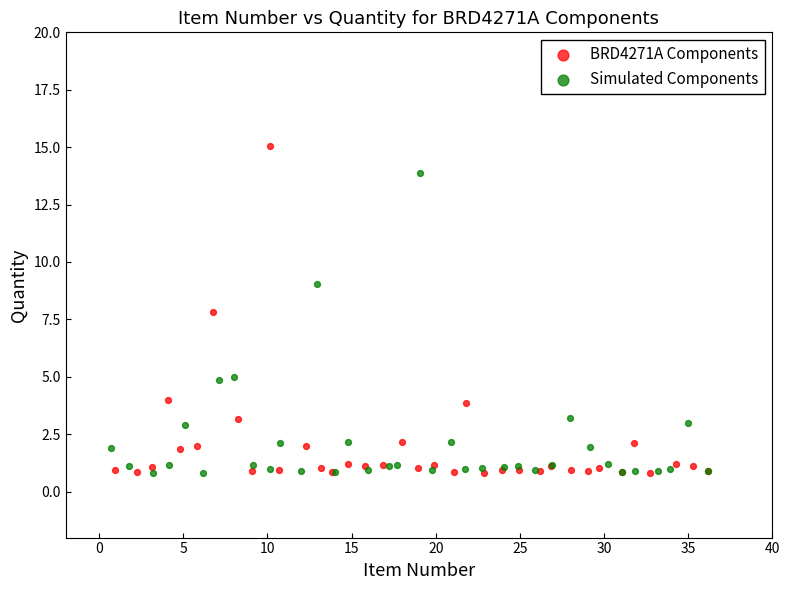

Which series contains the highest Y value?

BRD4271A Components